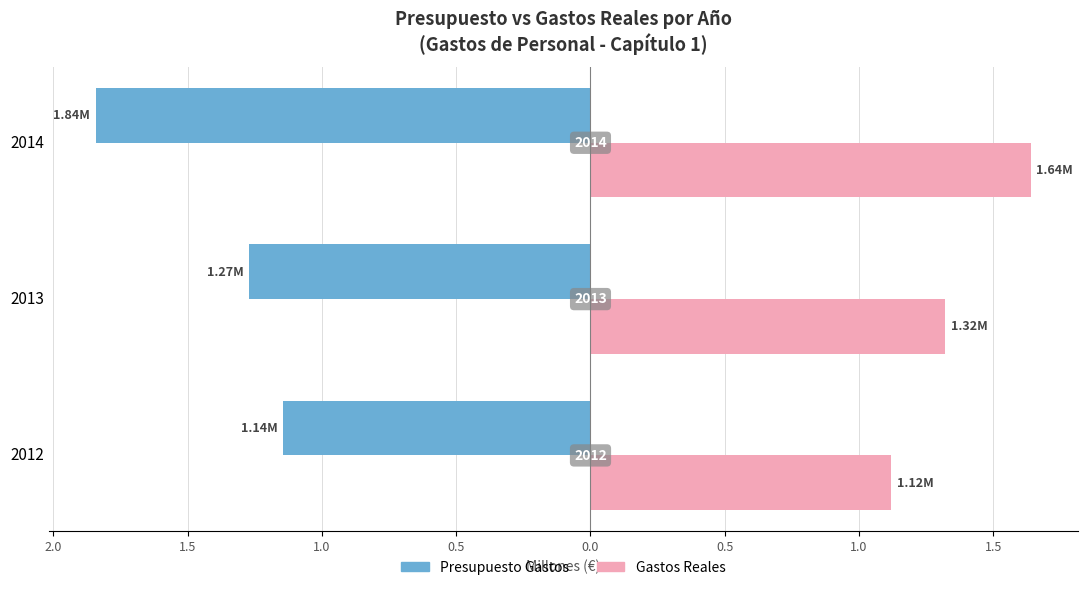

What are all the series names shown in the legend?

Presupuesto Gastos, Gastos Reales